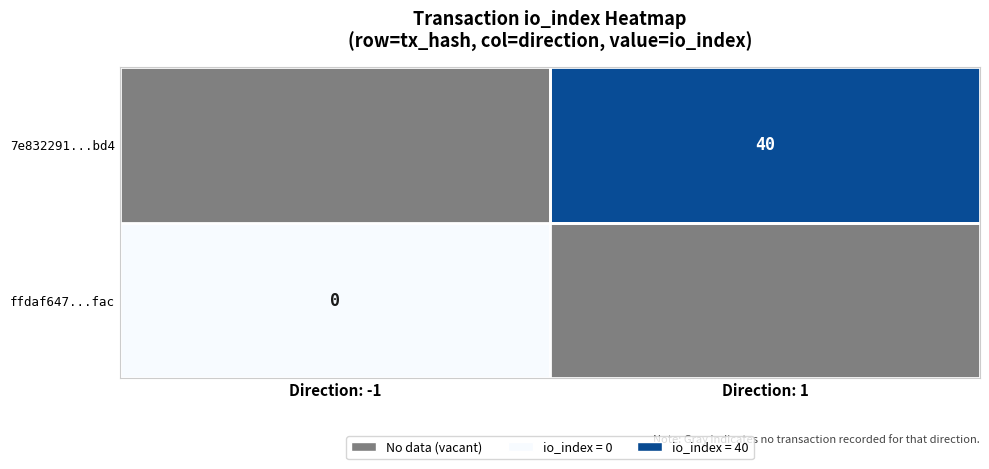

Count the number of data series in this chart.

2